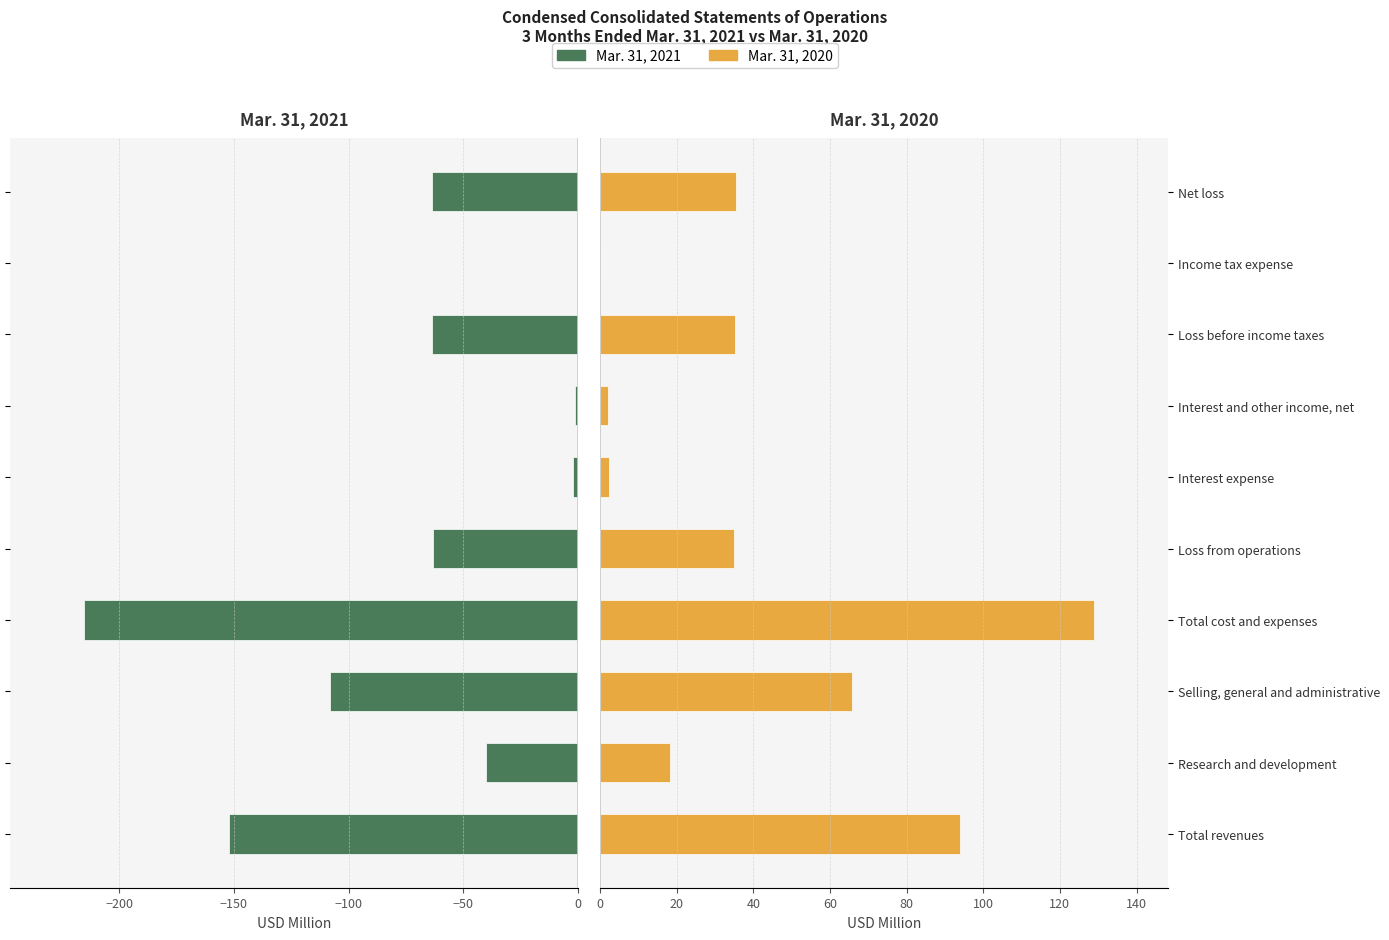

List the series in order of their overall mean, lowest first.

Mar. 31, 2021, Mar. 31, 2020